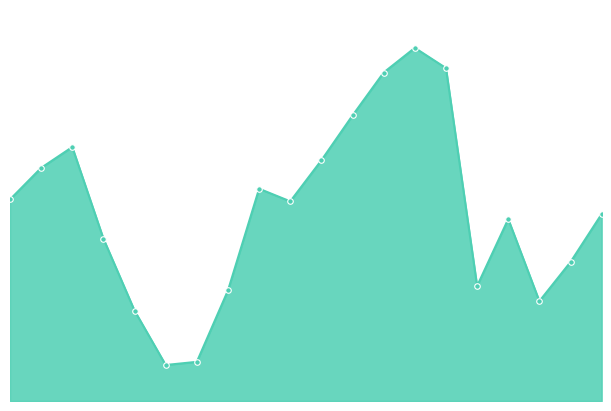

What is the difference between the second highest and second lowest values?

465